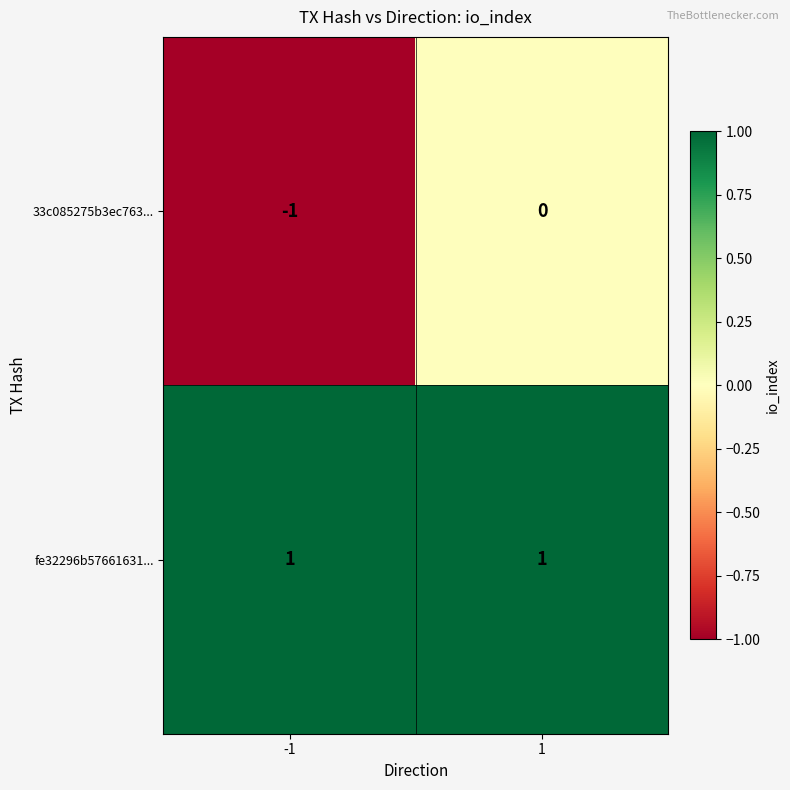

List the series in order of their peak value, lowest first.

33c085275b3ec763..., fe32296b57661631...